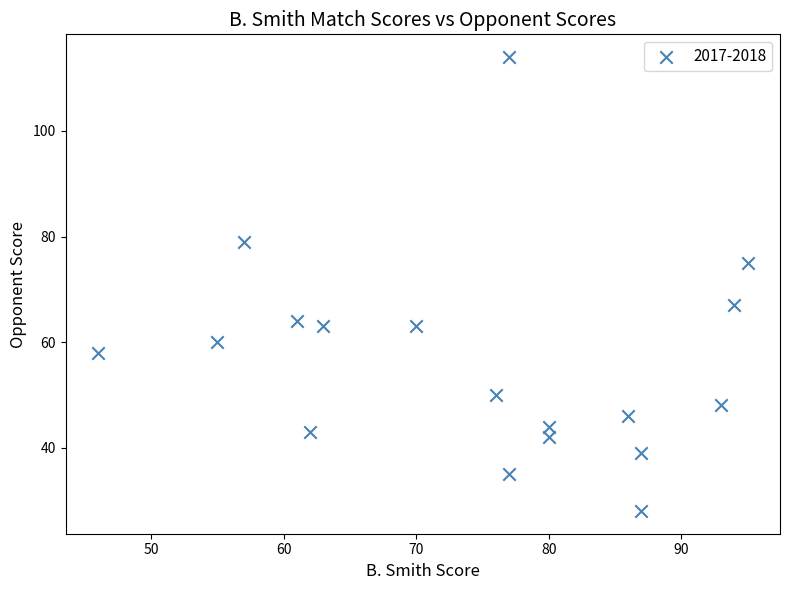

What is the range of X values (max minus min)?

49